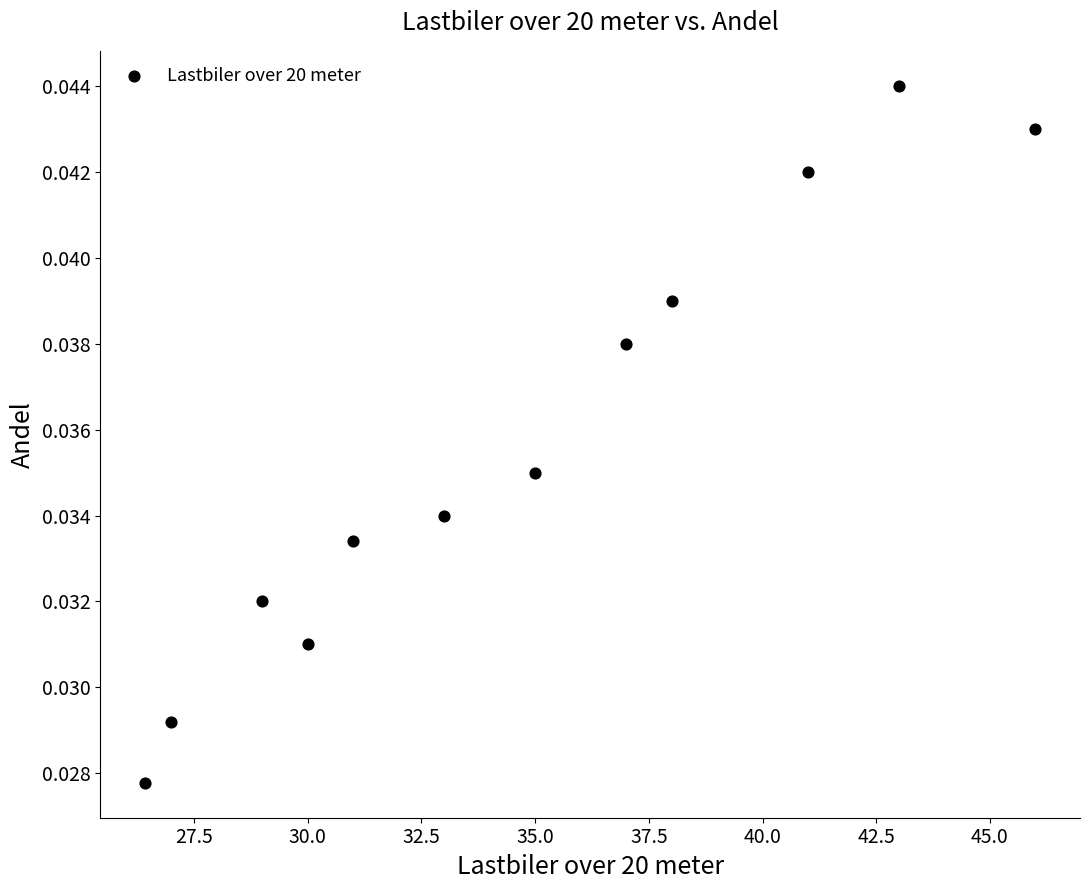

What is the average X value?

34.7